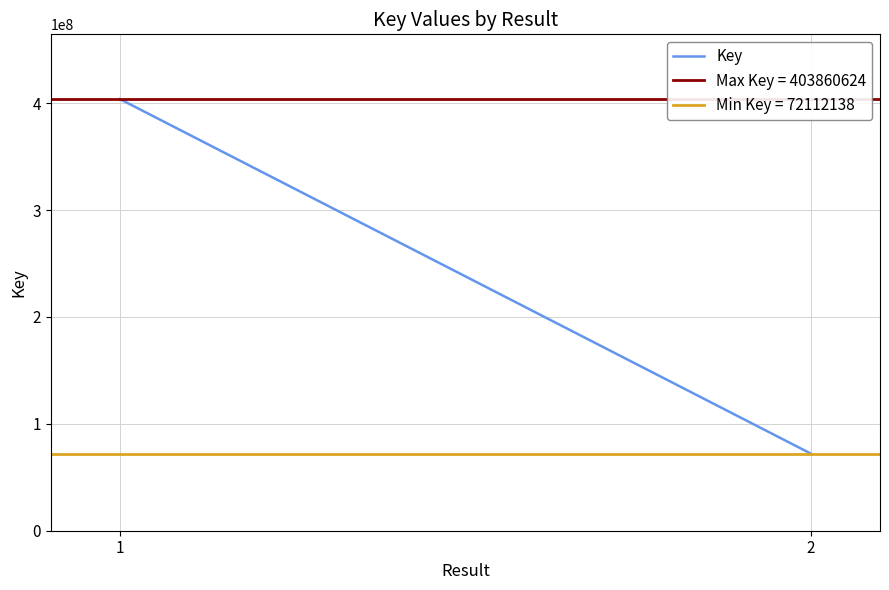

True or false: the data shows 403860624 at 1.

True